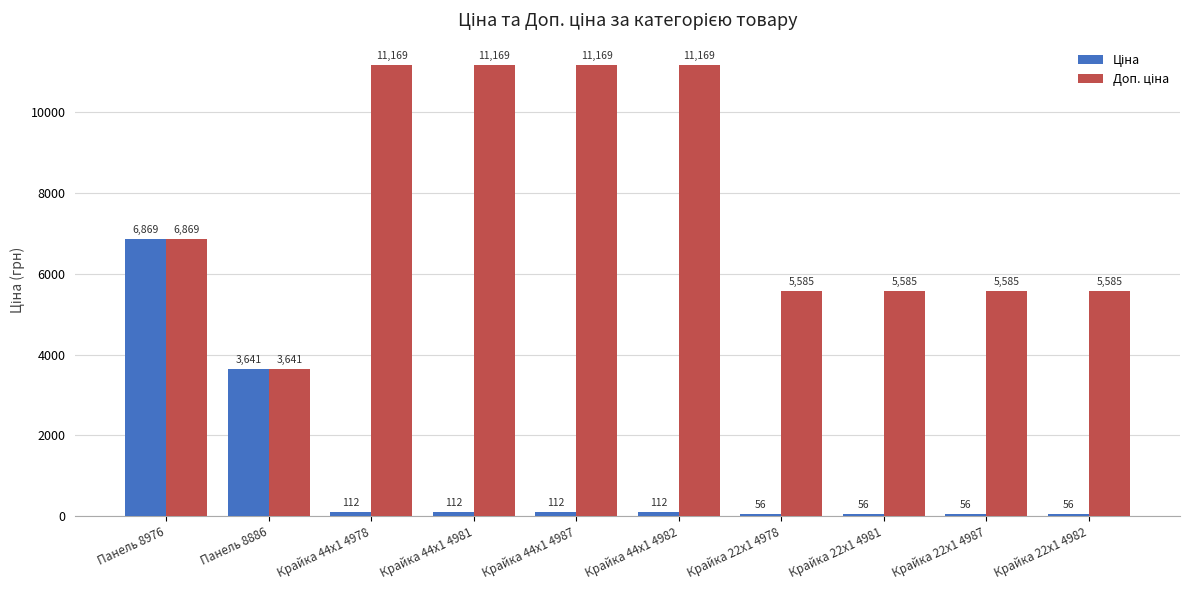

What is the minimum value shown in the chart?

55.9